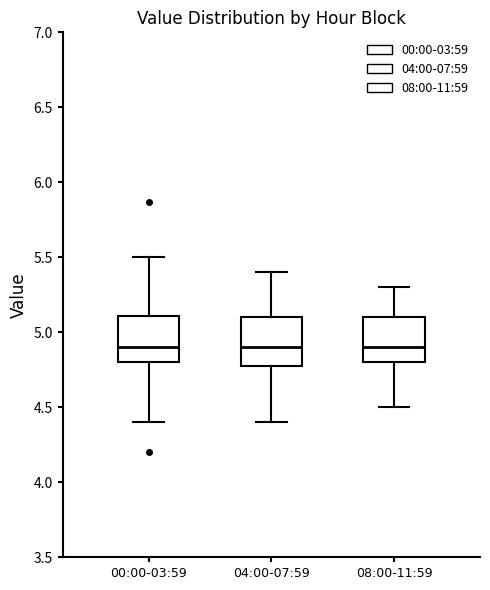

Where does the median line of the box for 08:00-11:59 sit on the y-axis? The values are not printed on the chart, so give them approximately, as read against the axis.

4.9